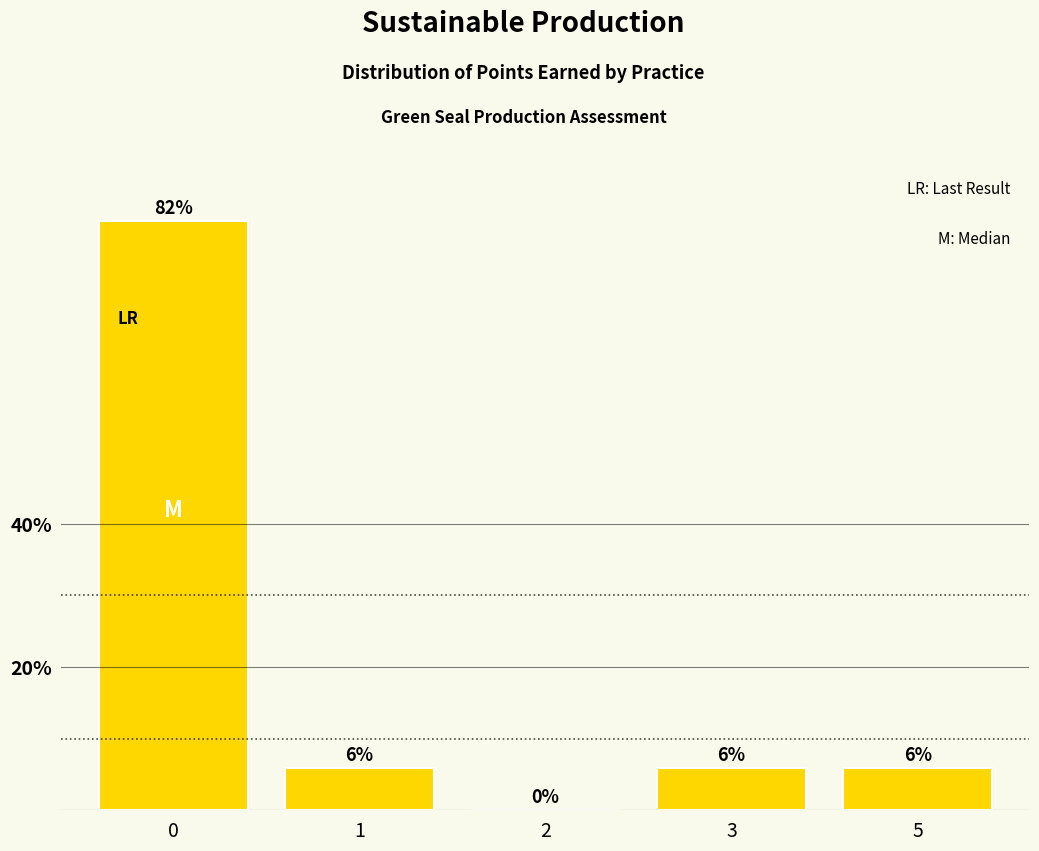

Are the bars horizontal?

No